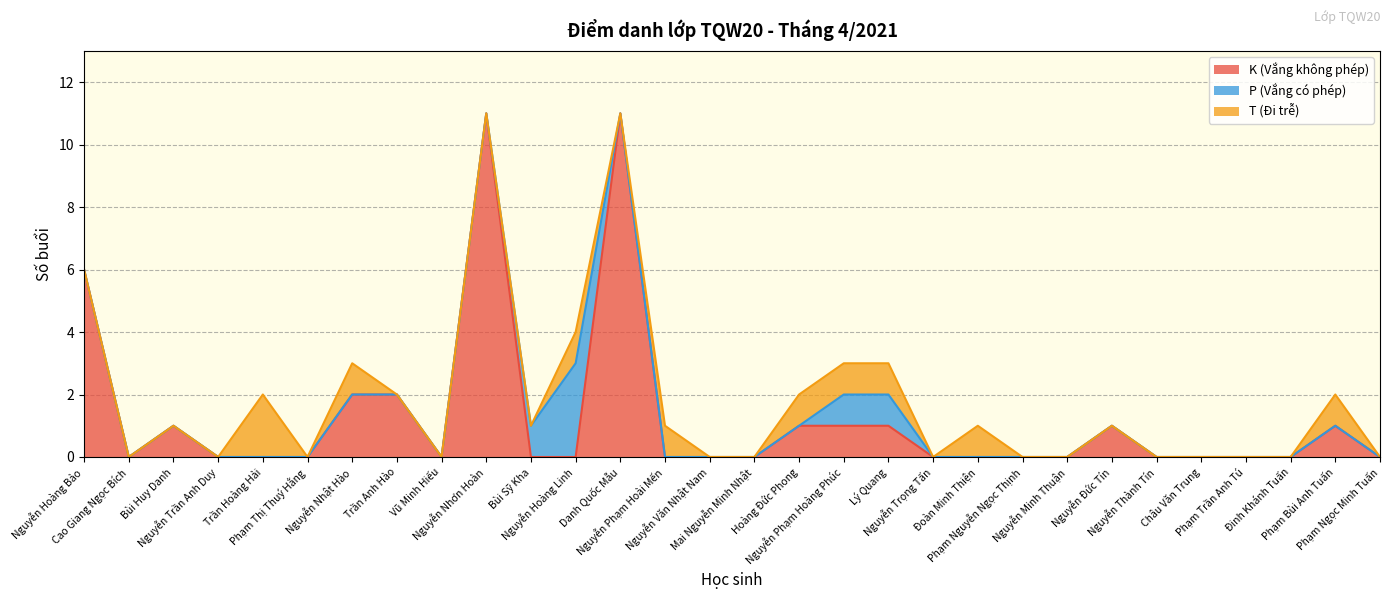

In T (Đi trễ), how many points are lower than both neighbors (excluding endpoints)?

3